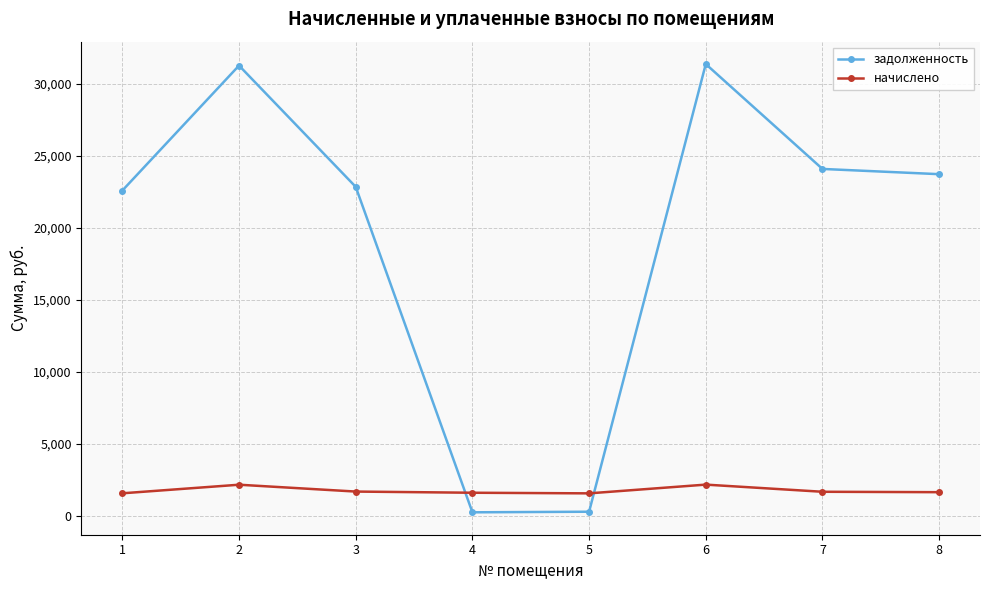

What is the spread (max minus min) of values at 3?

21181.5